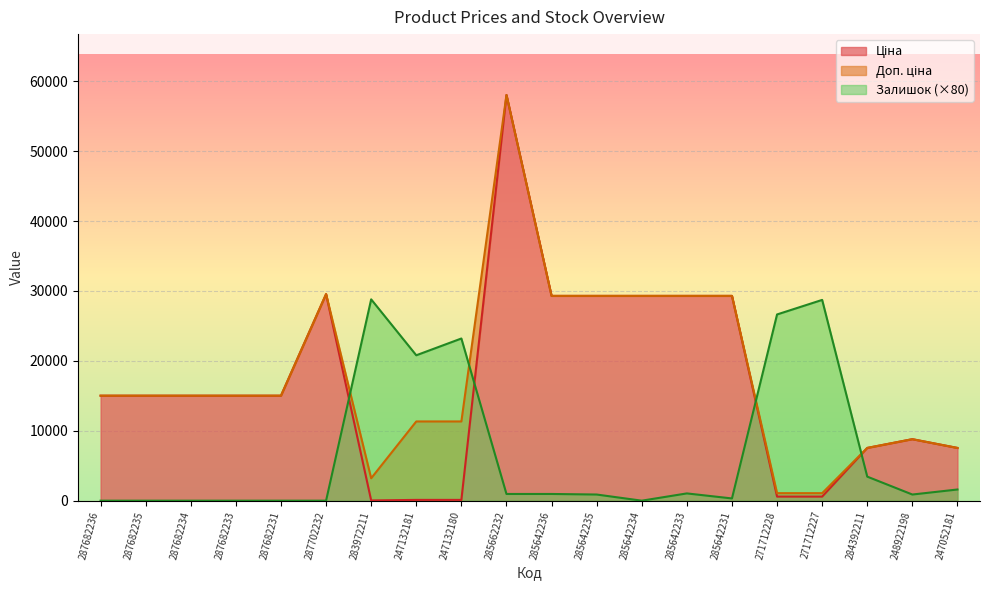

At 285642234, list the series in order from smallest to largest.

Залишок, Ціна, Доп. ціна